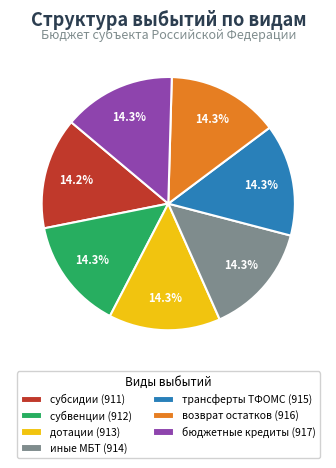

Approximately how many times larger is the value at возврат остатков (916) compared to трансферты ТФОМС (915)?

1.0